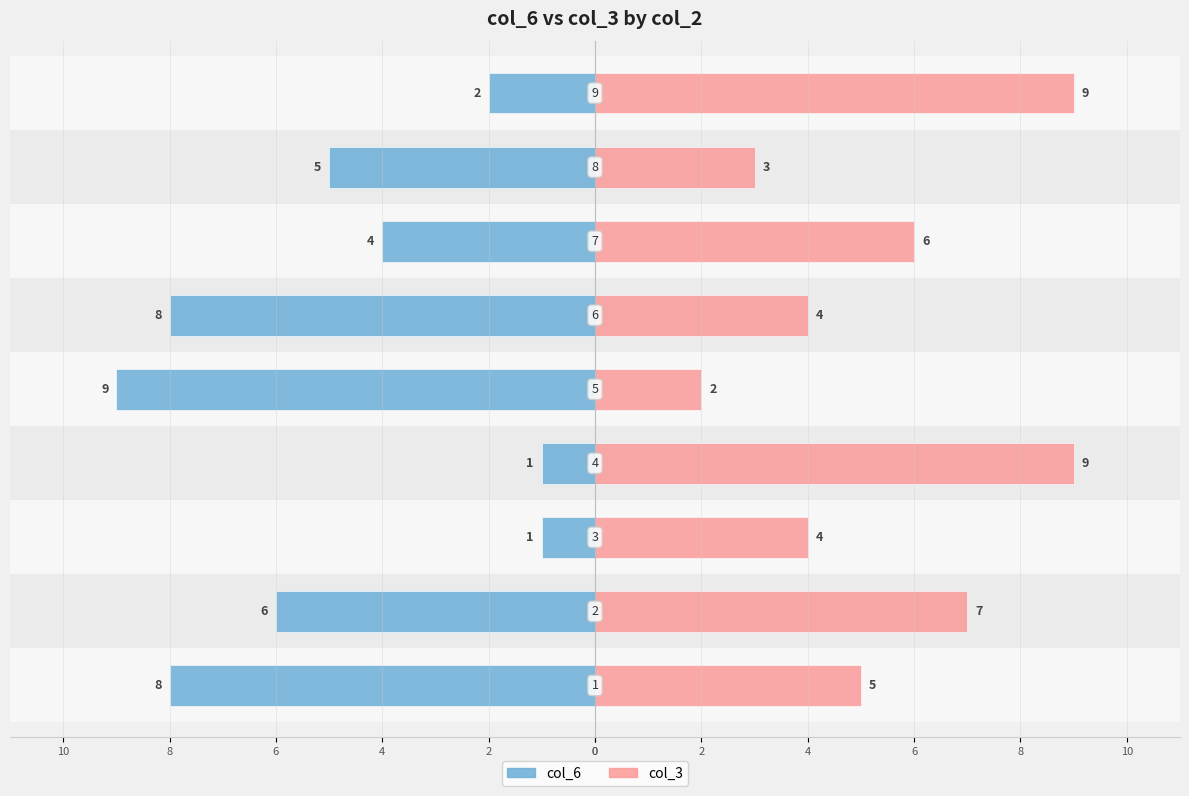

What is the value of the col_3 bar at the 5th from the left?

2